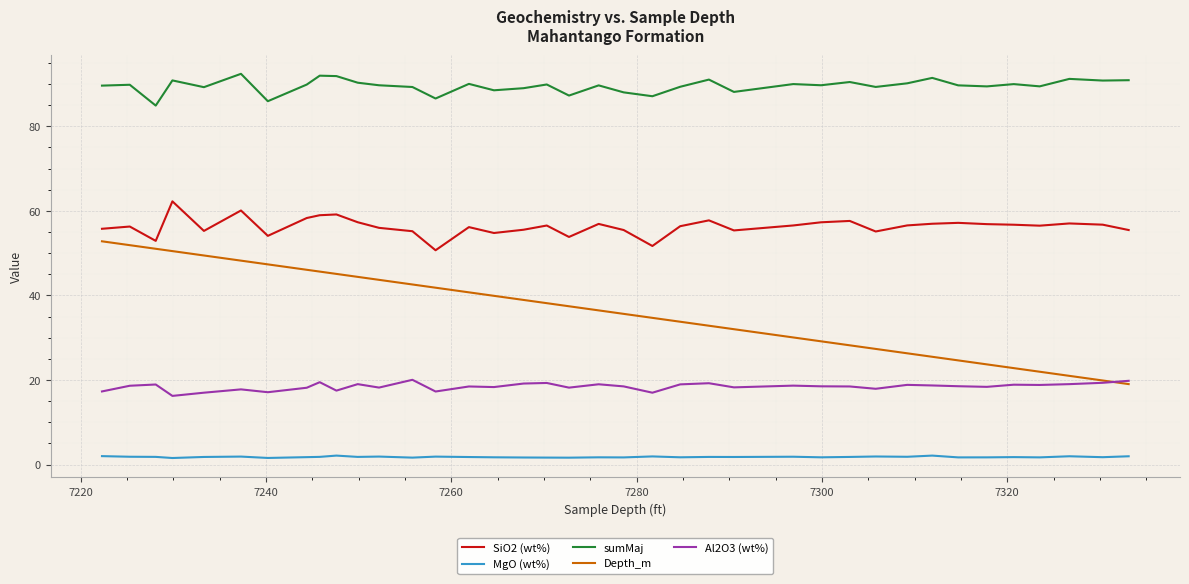

True or false: Depth_m and SiO2 (wt%) intersect in this chart.

False